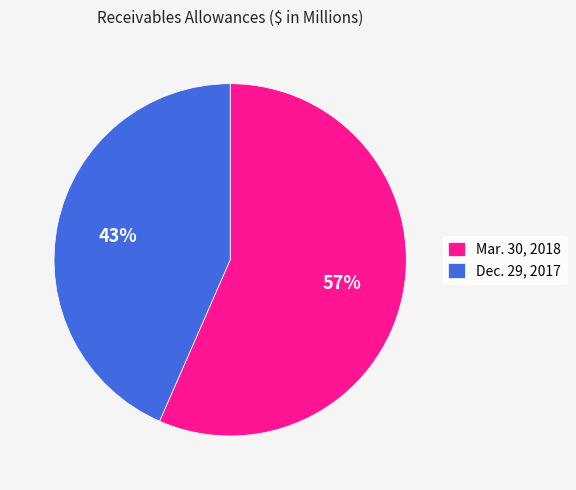

How many segments does this pie chart have?

2